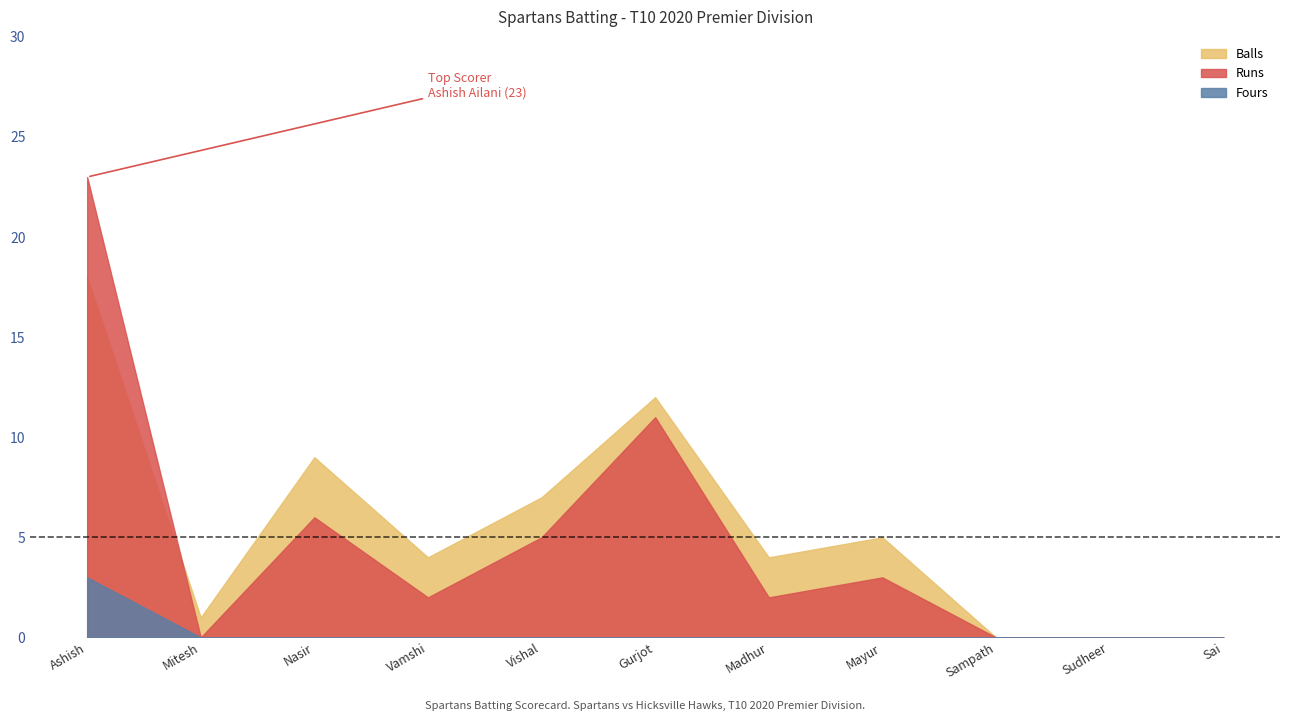

What are all the series names shown in the legend?

Balls, Runs, Fours